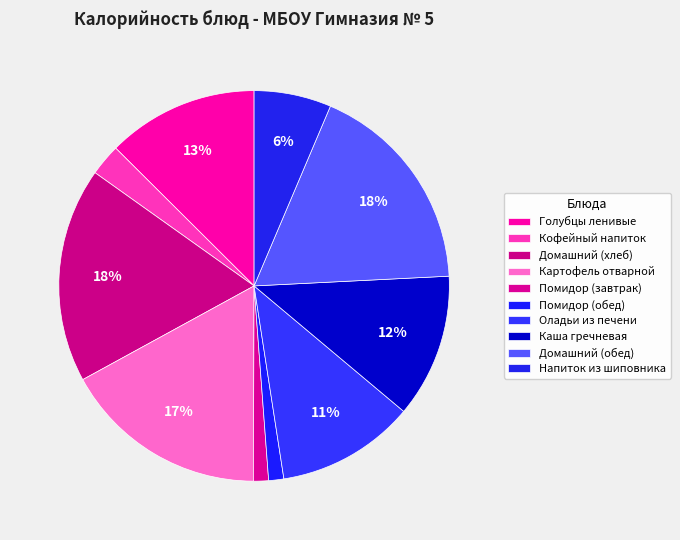

The Помидор (завтрак) slice represents 1% of the pie. True or false?

True